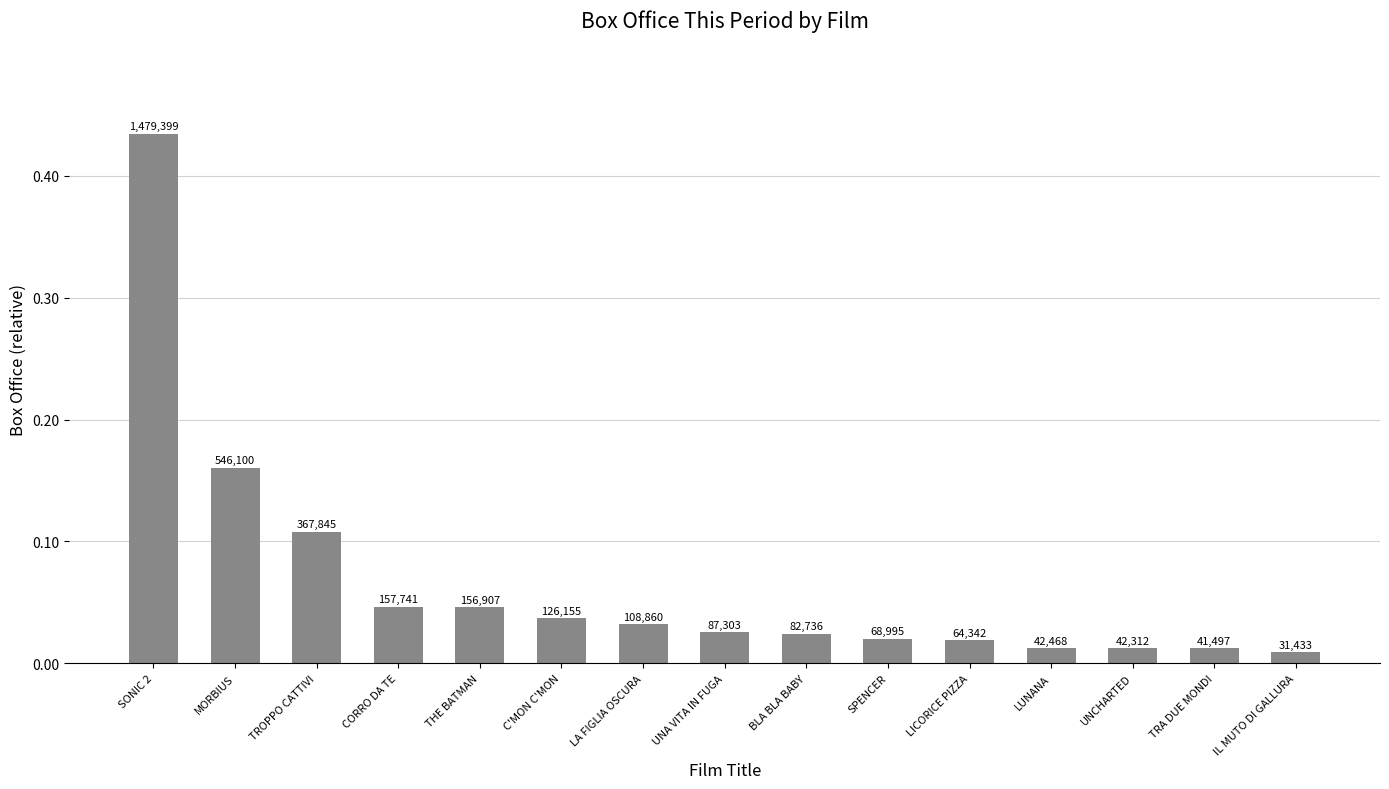

How many bars are there in total?

15